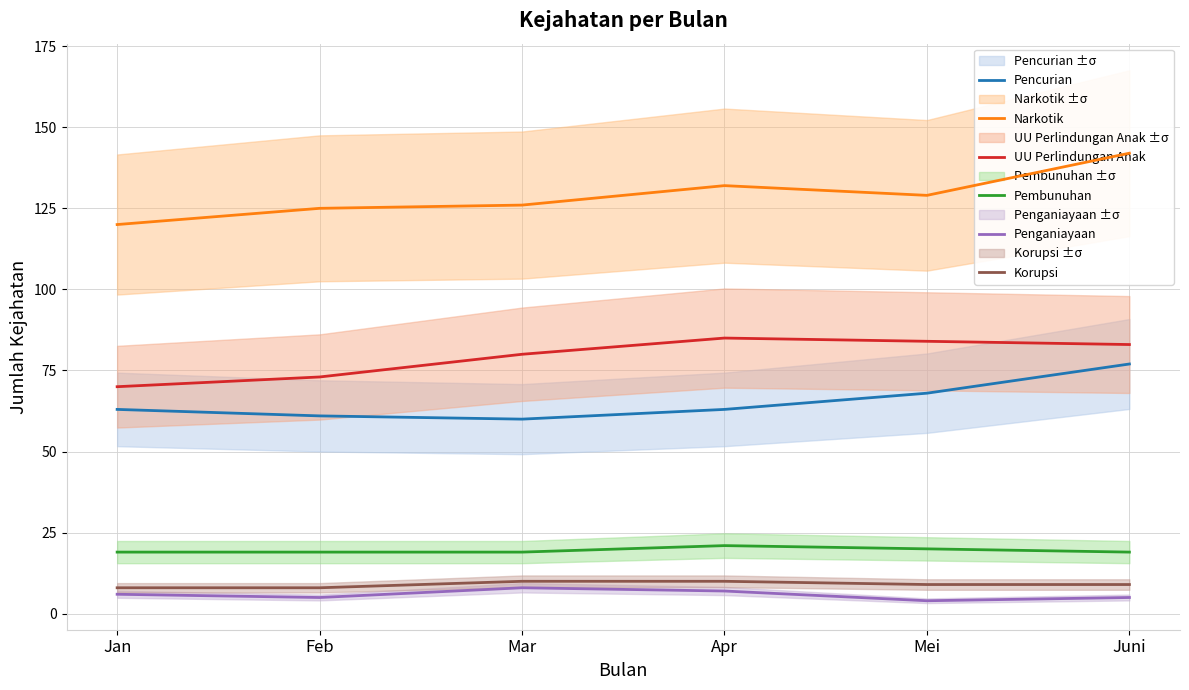

What position from the right is Apr?

3